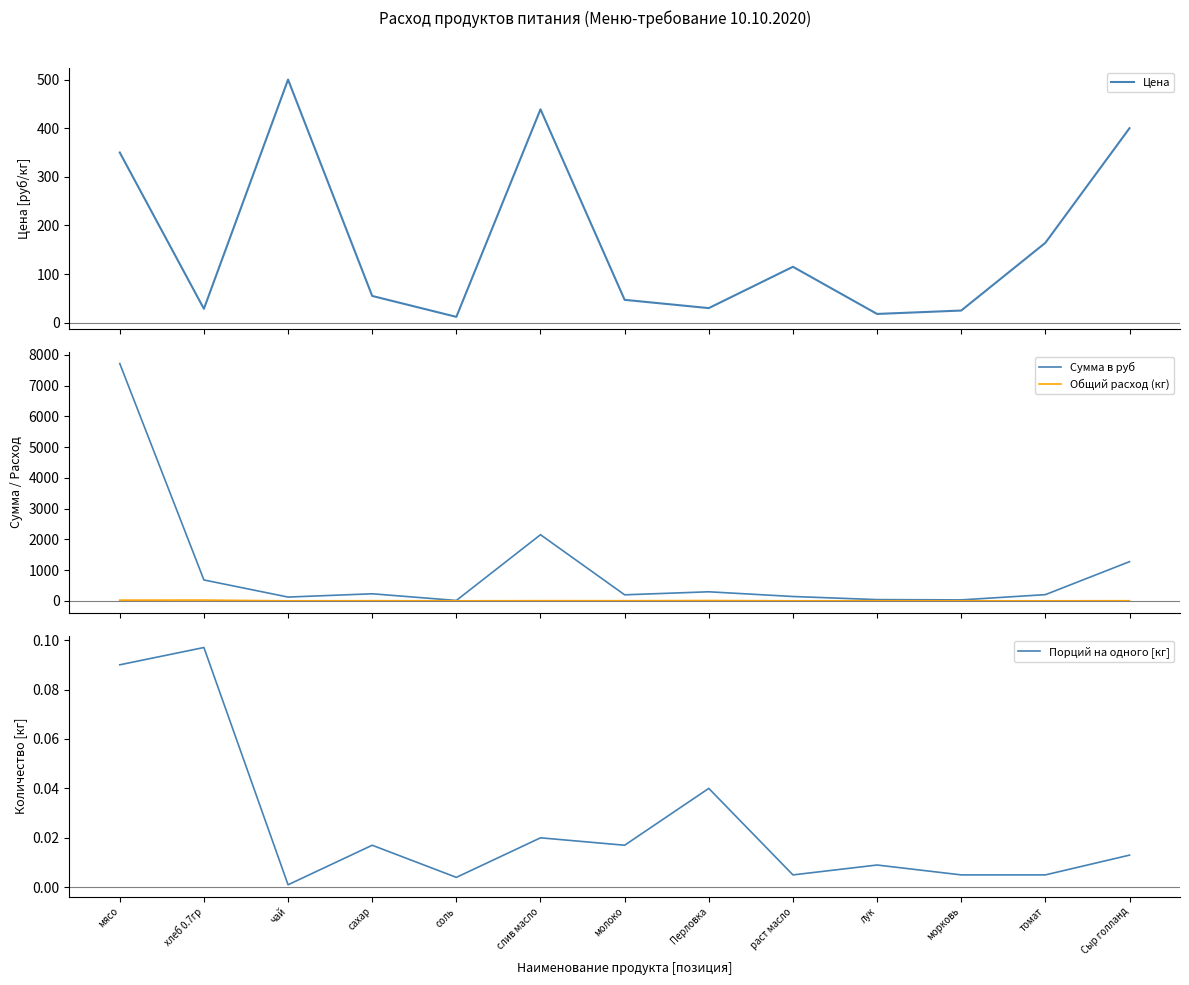

What is the label of the 3rd point from the left?

чай